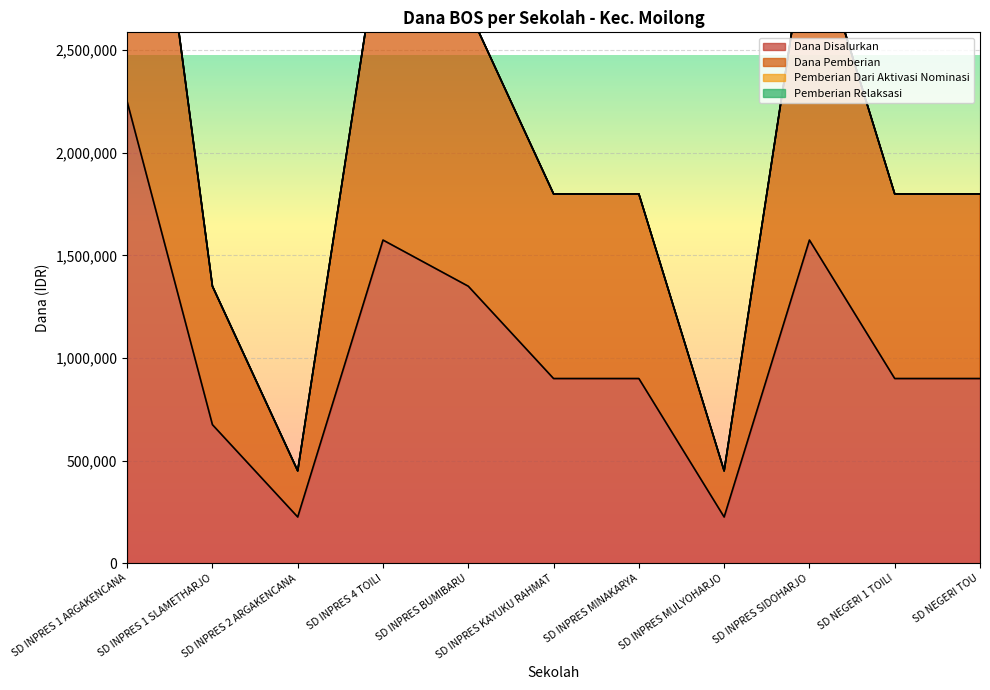

At which label is Dana Pemberian closest to 2475000?

SD INPRES BUMIBARU